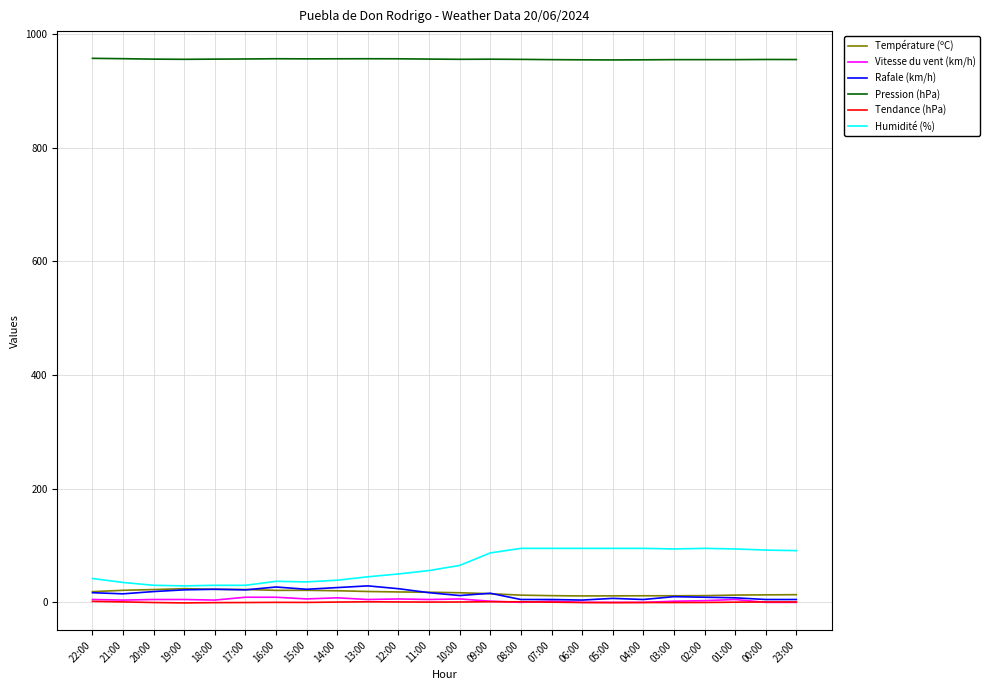

True or false: Pression (hPa) and Température (ºC) intersect in this chart.

False